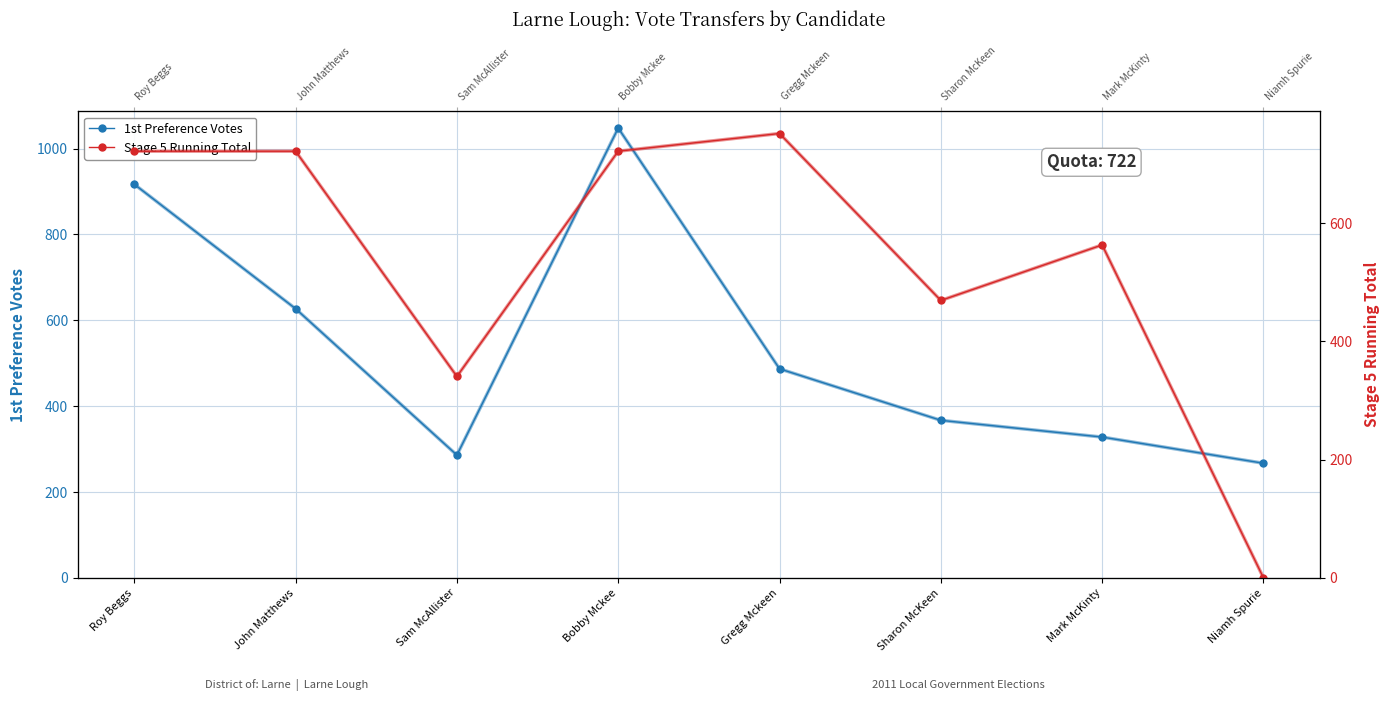

List the labels in order of Stage 5 Running Total value, smallest first.

Niamh Spurie, Sam McAllister, Sharon McKeen, Mark McKinty, Roy Beggs, John Matthews, Bobby Mckee, Gregg Mckeen